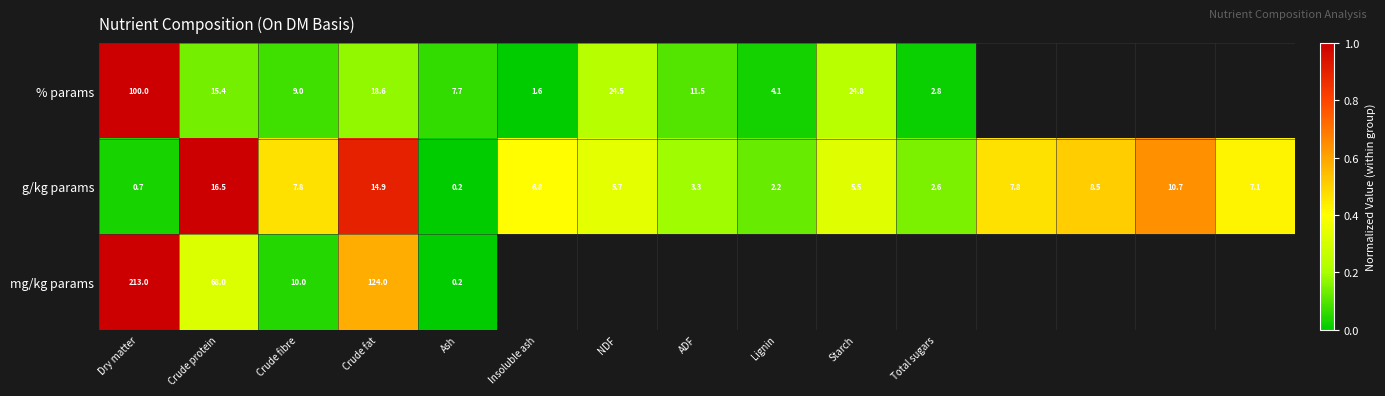

What is the sum of all g/kg params values?

100.3